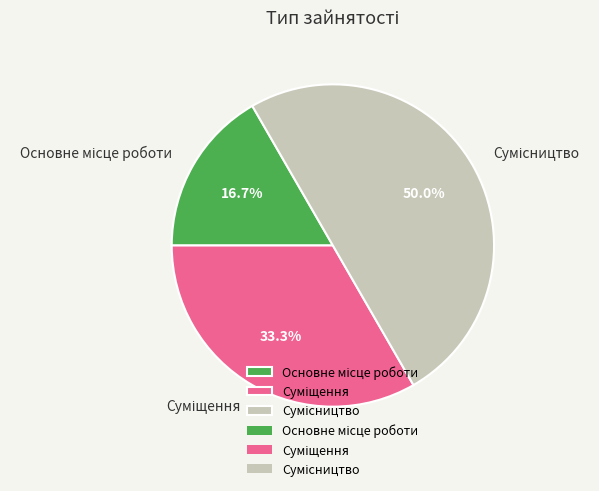

Approximately how many times larger is the value at Сумісництво compared to Суміщення?

1.5